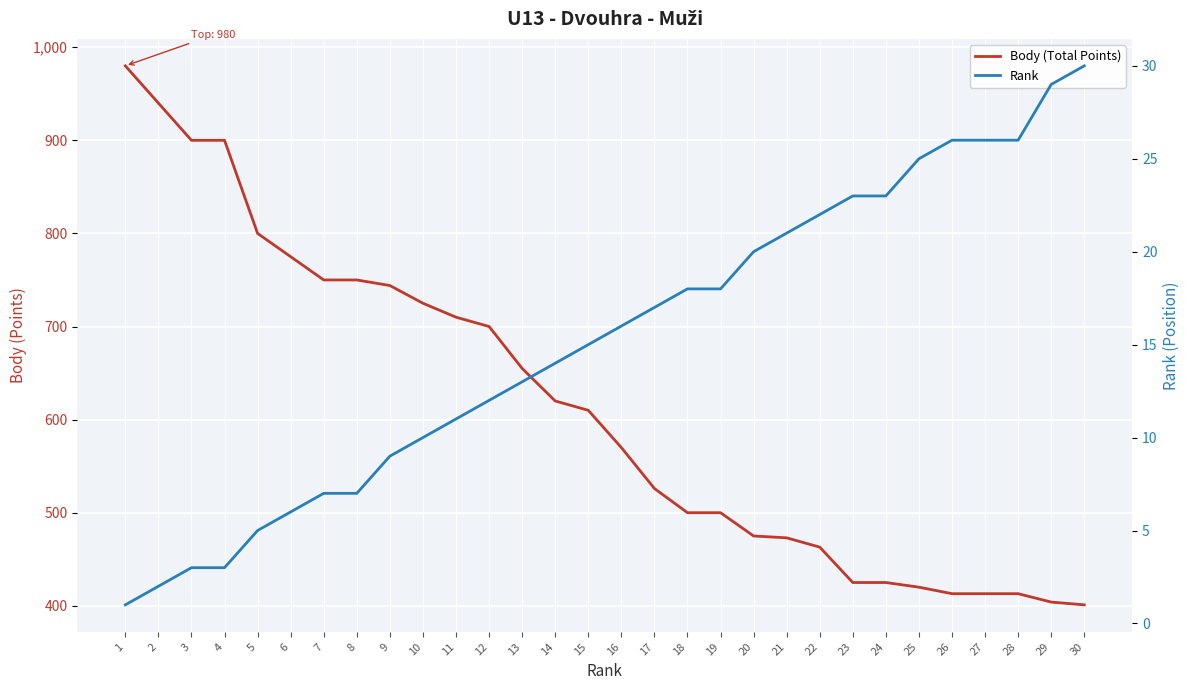

True or false: Rank and Body (Total Points) cross at least once.

False